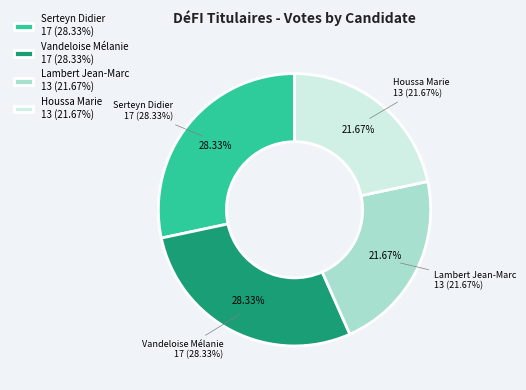

To the nearest percent, what portion does Lambert Jean-Marc represent?

22%